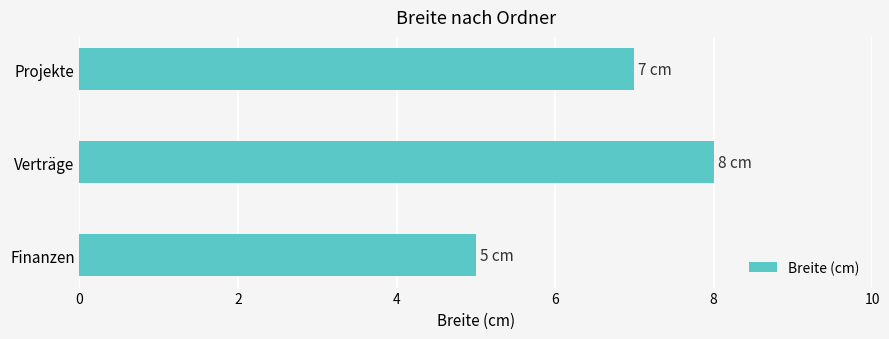

The chart shows a value of 8 at Verträge. True or false?

True